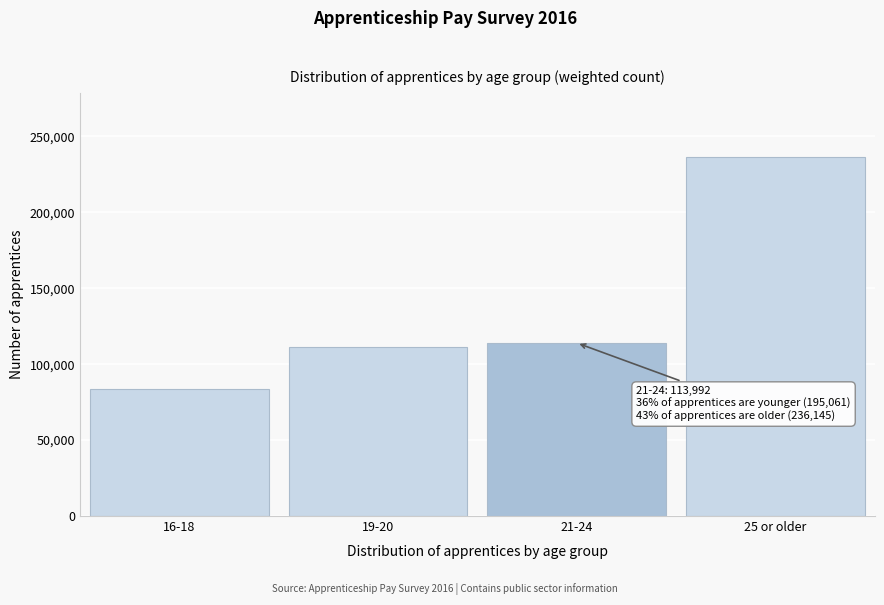

Reading right to left, transcribe all the data shown in this chart.

25 or older=236145	21-24=113992	19-20=111520	16-18=83541